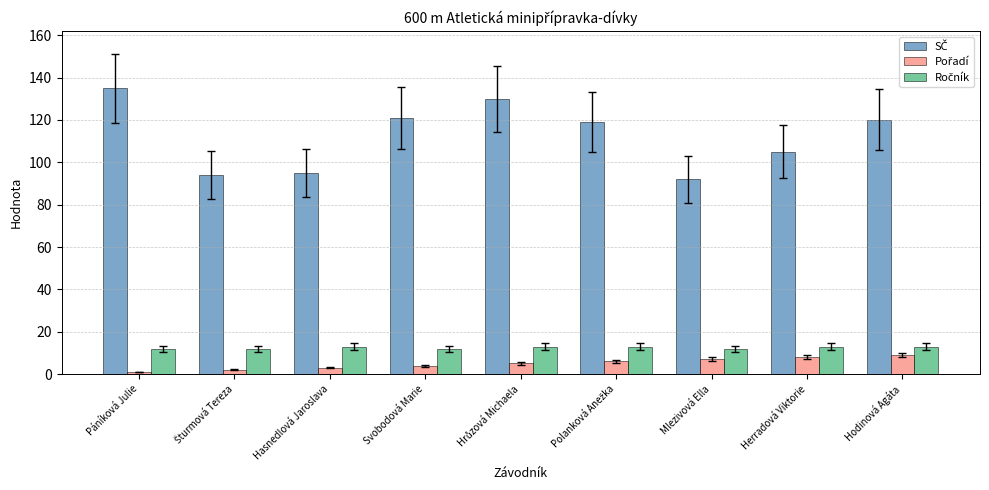

At how many categories does at least one series exceed 41?

9